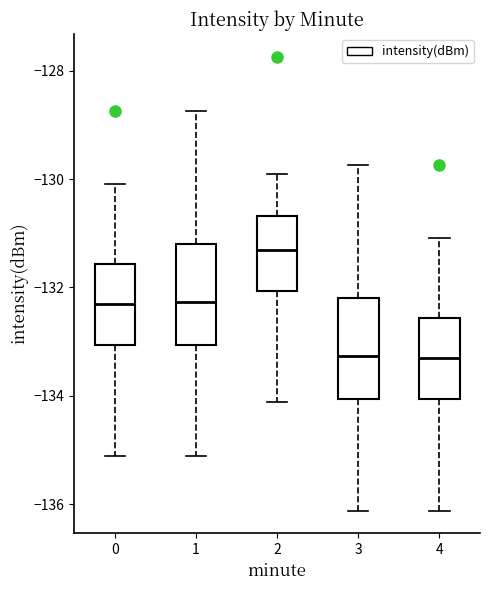

Reading left to right, read every box against the y-axis: the position of its median line, the range the box covers, and the ends of its whiskers. The values are not printed on the chart, so give them approximately, as read against the axis.

0: median -132.4, box -133.0 to -131.6, whiskers -135.2 to -130.0
1: median -132.2, box -133.0 to -131.2, whiskers -135.2 to -128.8
2: median -131.4, box -132.0 to -130.6, whiskers -134.2 to -130.0
3: median -133.2, box -134.0 to -132.2, whiskers -136.2 to -129.8
4: median -133.4, box -134.0 to -132.6, whiskers -136.2 to -131.0